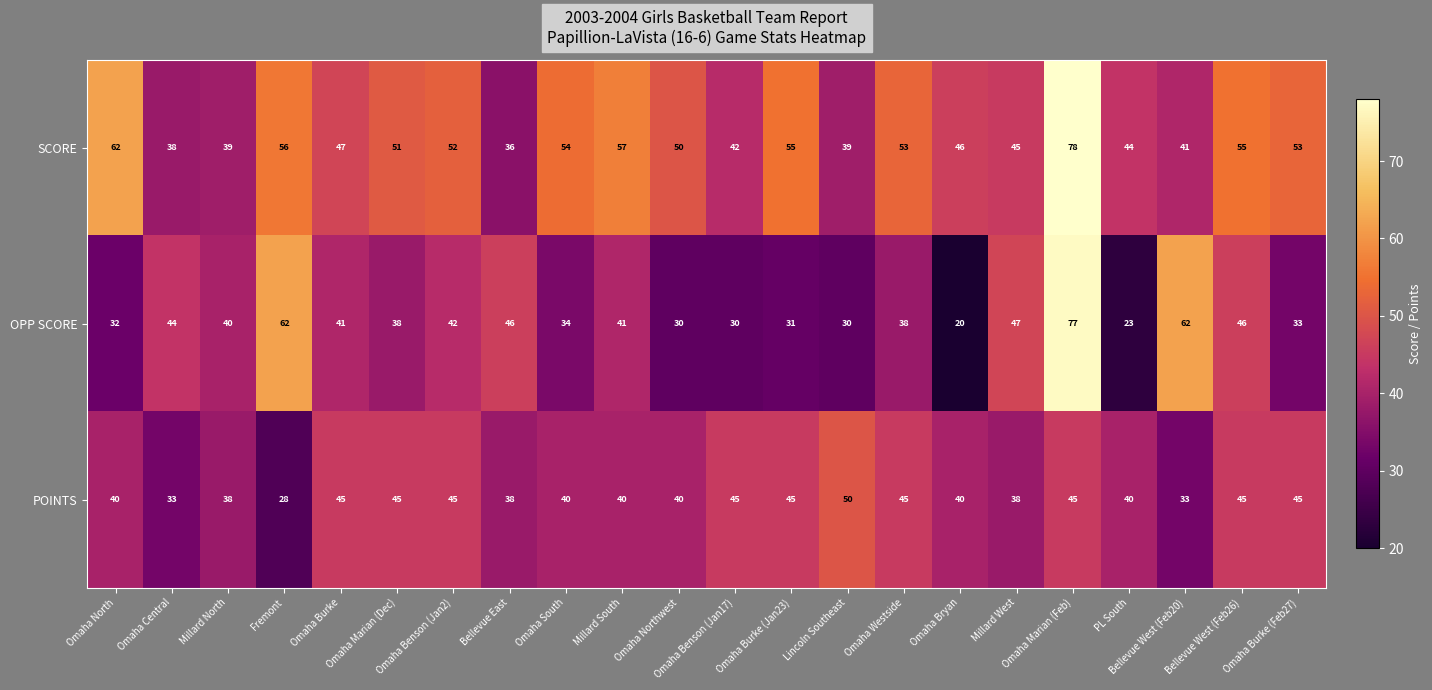

At which category is the sum across all series the highest?

Omaha Marian (Feb)